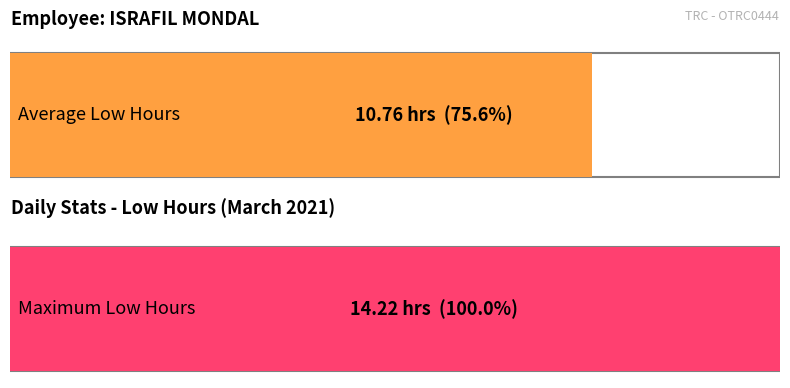

Count the number of data series in this chart.

1